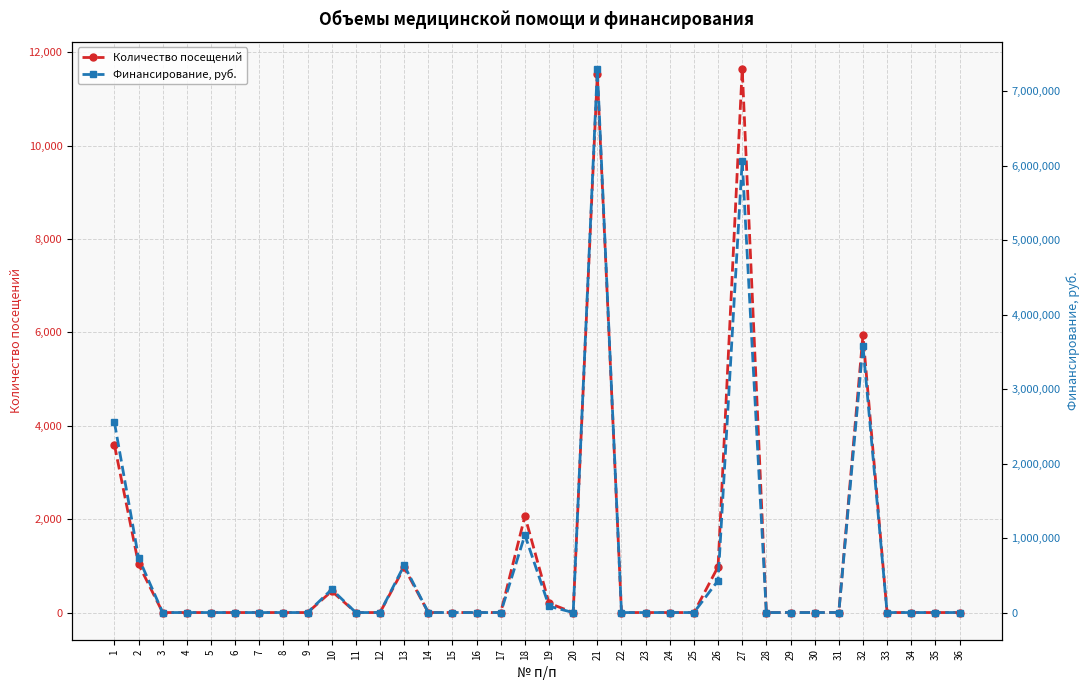

Reading right to left, list all the values displayed in this chart.

Количество посещений: 36=0	35=0	34=0	33=0	32=5943	31=0	30=0	29=0	28=0	27=11638	26=980	25=0	24=0	23=0	22=0	21=11521	20=0	19=200	18=2065	17=0	16=0	15=0	14=0	13=965	12=0	11=0	10=458	9=0	8=0	7=0	6=0	5=0	4=0	3=0	2=1035	1=3590
Финансирование, руб.: 36=0	35=0	34=0	33=0	32=3583443	31=0	30=0	29=0	28=0	27=6066807	26=429775	25=0	24=0	23=0	22=0	21=7299048	20=0	19=84498	18=1041305	17=0	16=0	15=0	14=0	13=633624	12=0	11=0	10=311630	9=0	8=0	7=0	6=0	5=0	4=0	3=0	2=736293	1=2553909